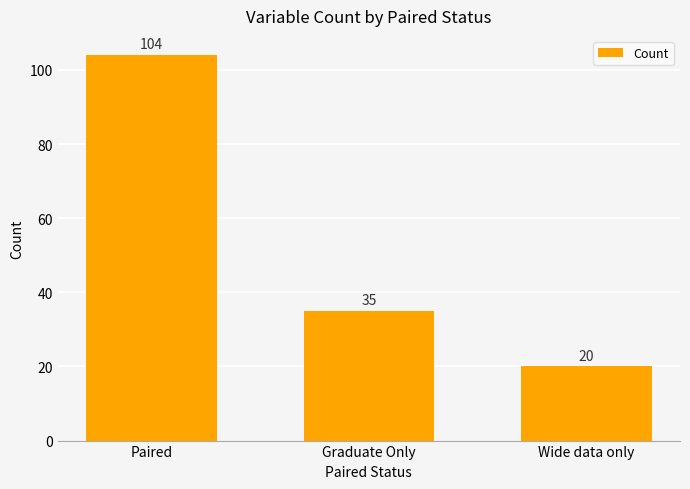

At which label is the value closest to 62?

Graduate Only